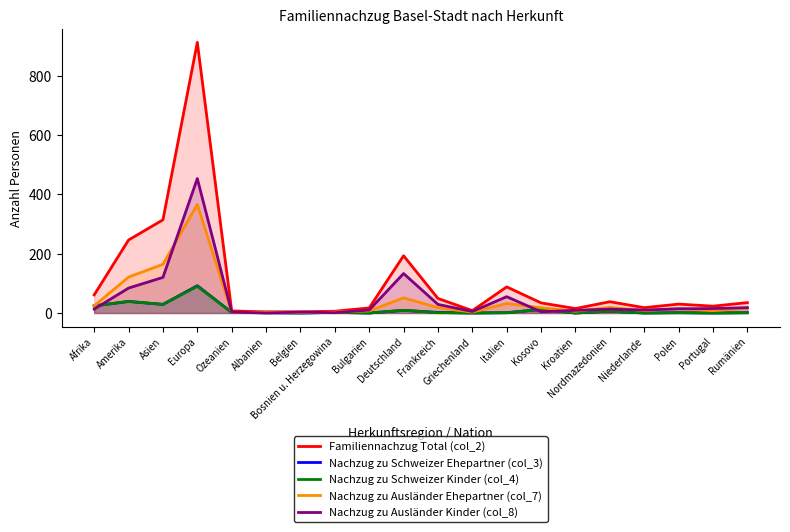

What is the label of the 11th point from the left?

Frankreich